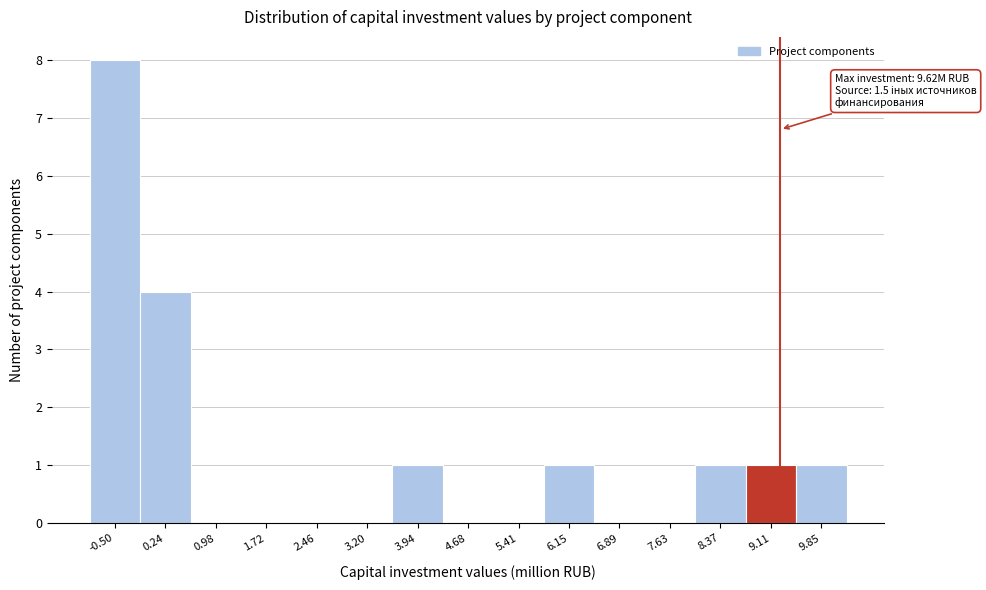

Reading right to left, what are all the values shown in this chart?

9.85=1	9.11=1	8.37=1	7.63=0	6.89=0	6.15=1	5.41=0	4.68=0	3.94=1	3.20=0	2.46=0	1.72=0	0.98=0	0.24=4	-0.50=8